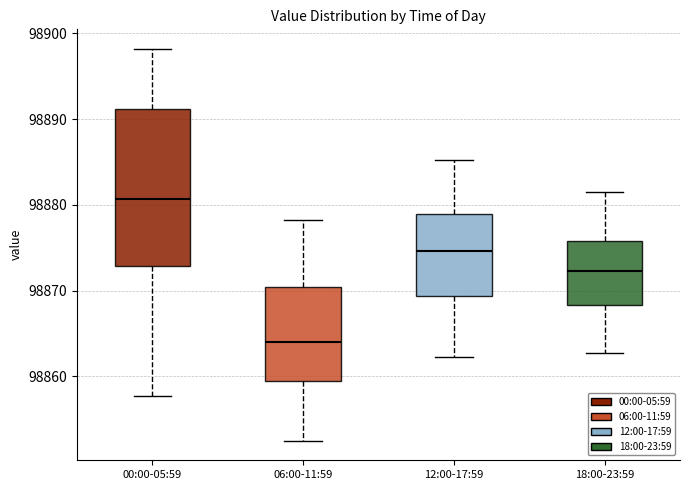

Reading left to right, read every box against the y-axis: the position of its median line, the range the box covers, and the ends of its whiskers. The values are not printed on the chart, so give them approximately, as read against the axis.

00:00-05:59: median 98881, box 98873 to 98891, whiskers 98858 to 98898
06:00-11:59: median 98864, box 98859 to 98870, whiskers 98853 to 98878
12:00-17:59: median 98875, box 98869 to 98879, whiskers 98862 to 98885
18:00-23:59: median 98872, box 98868 to 98876, whiskers 98863 to 98882